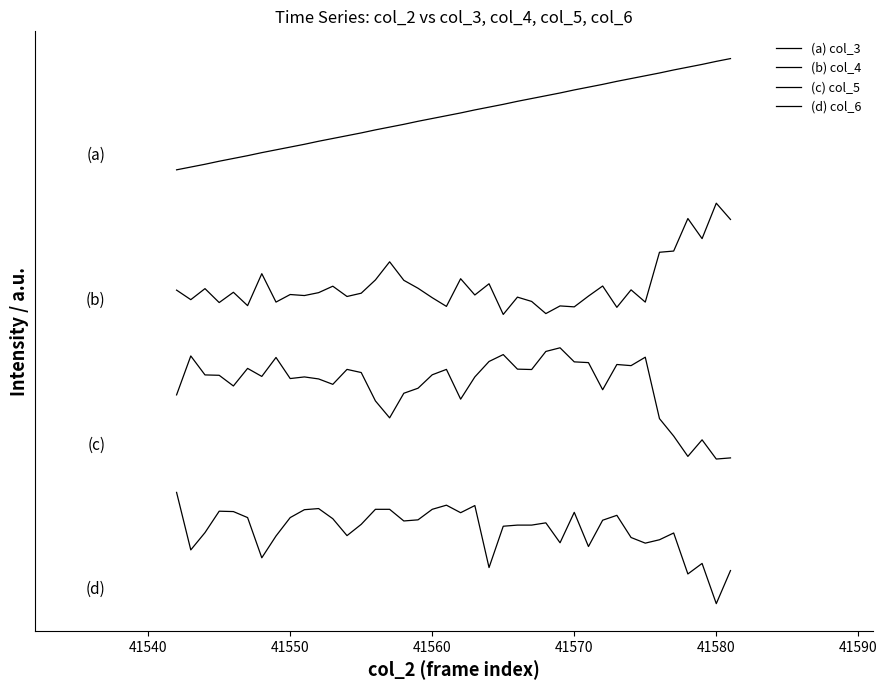

Is this an area chart (filled region under the line)?

No